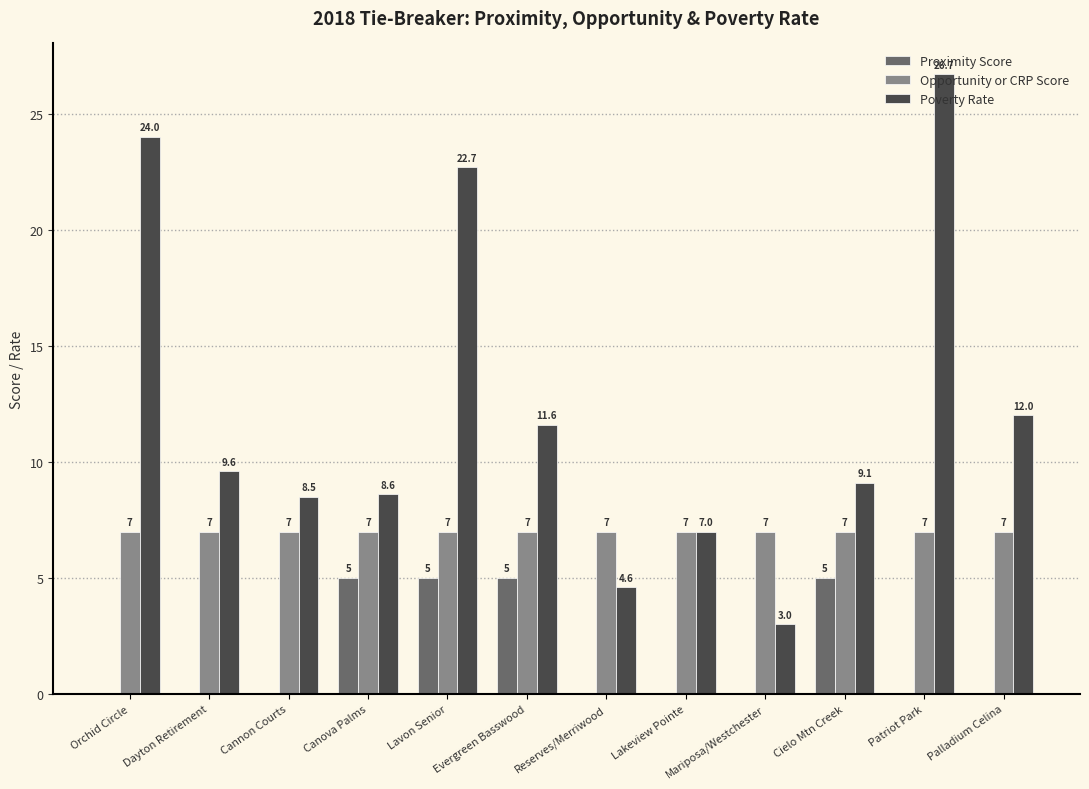

Which series changed the most between Canova Palms and Lakeview Pointe?

Proximity Score